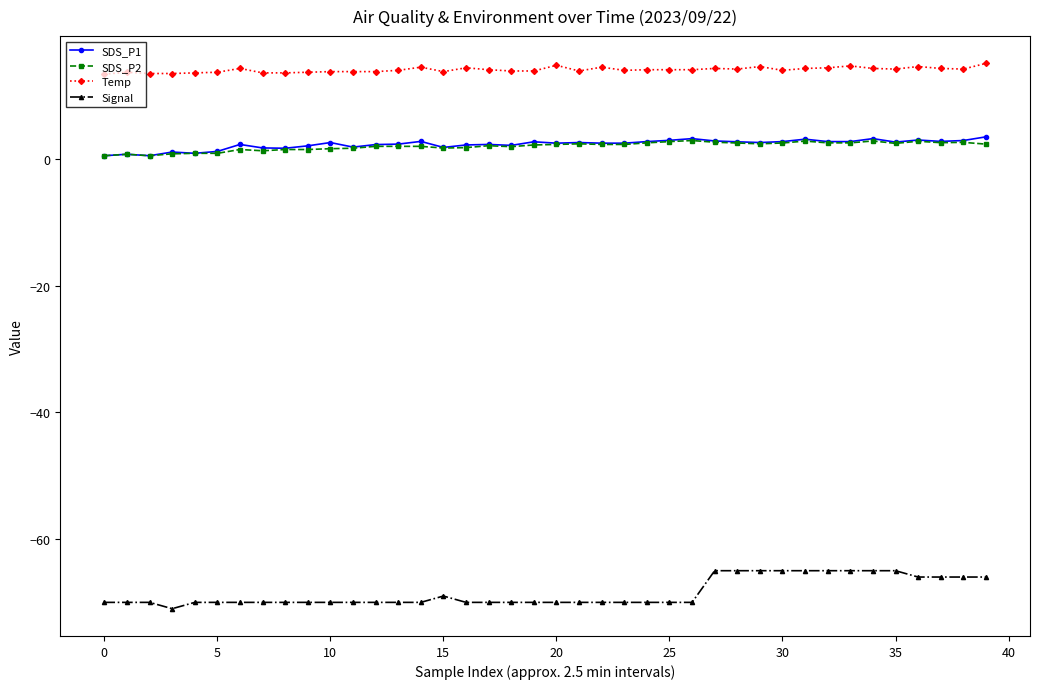

Which series has the largest range (max minus min)?

Signal